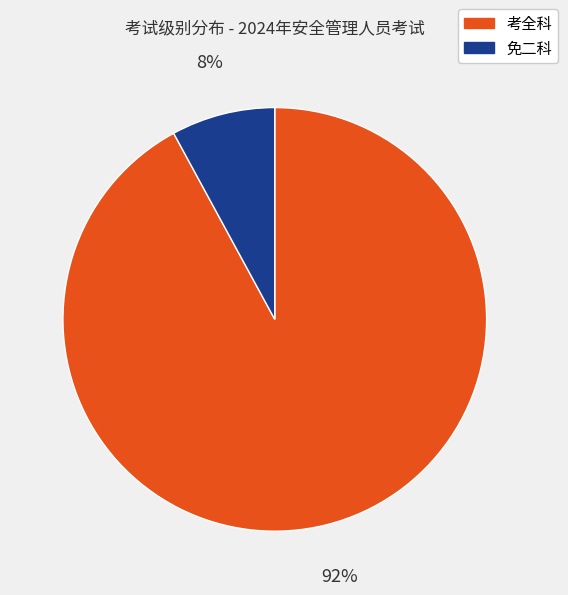

To the nearest percent, what percentage of the pie is 考全科?

92%